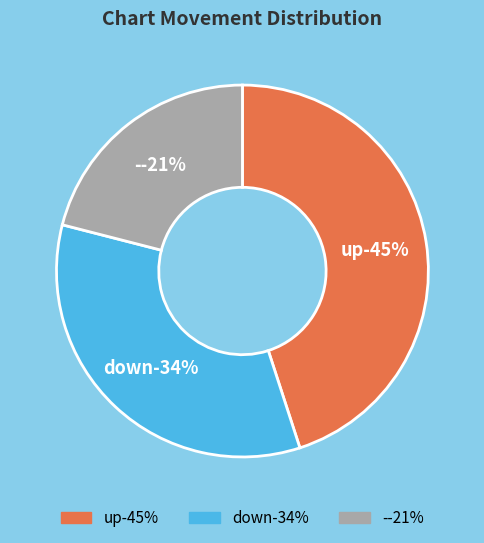

To the nearest percent, what is the average slice percentage?

33%